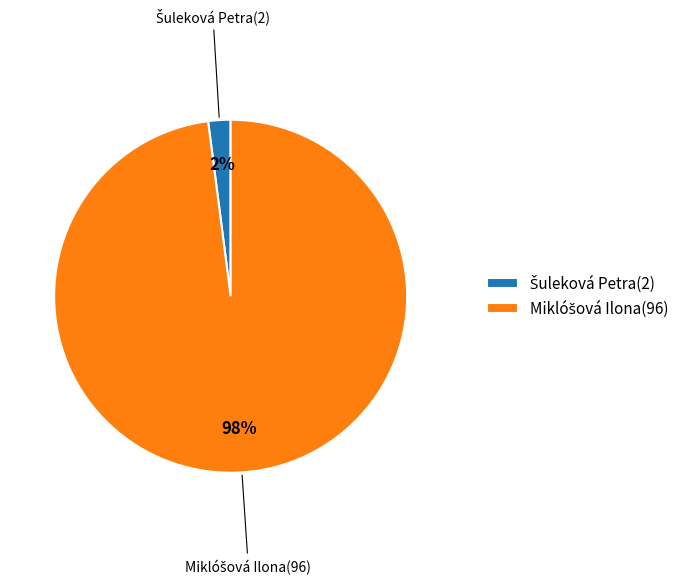

To the nearest percent, what is the difference between the largest and smallest slice percentages?

96%